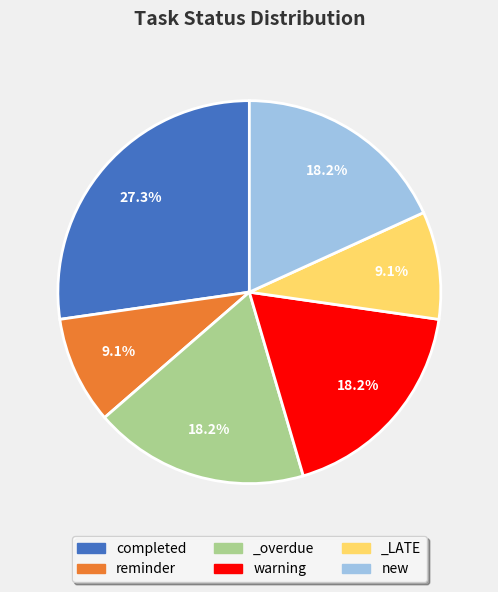

To the nearest percent, what is the combined percentage of _LATE and completed?

36%